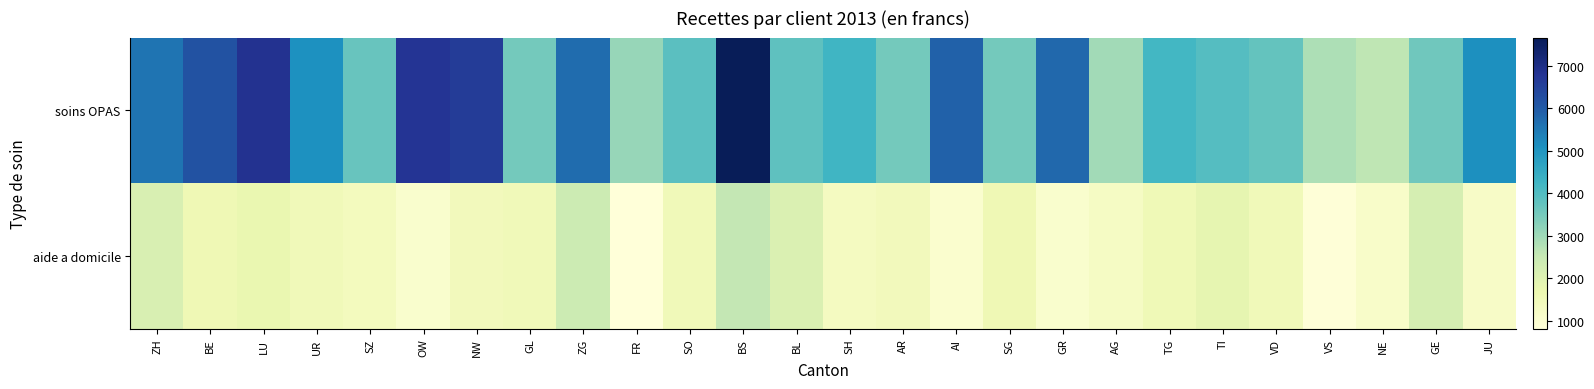

At AI, list the series in order from largest to smallest.

soins OPAS, aide a domicile